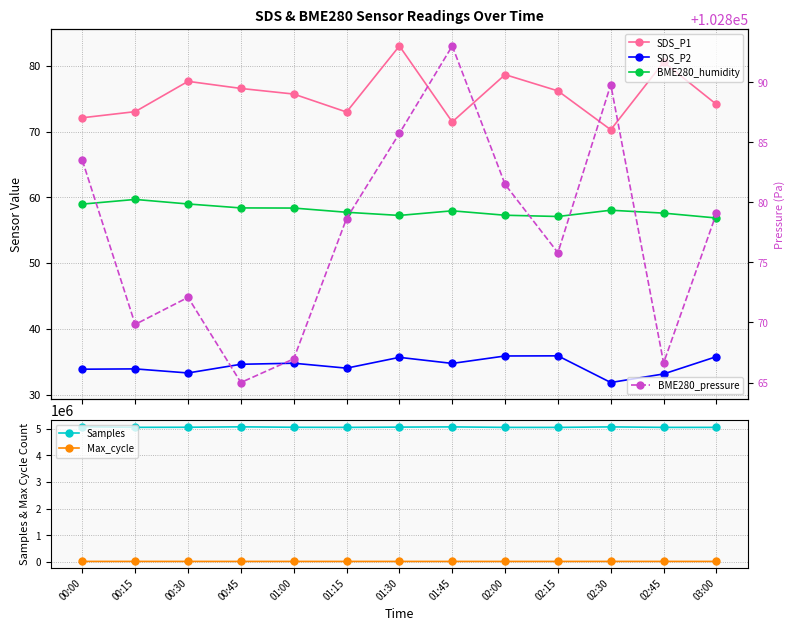

How many lines are shown in the chart?

6